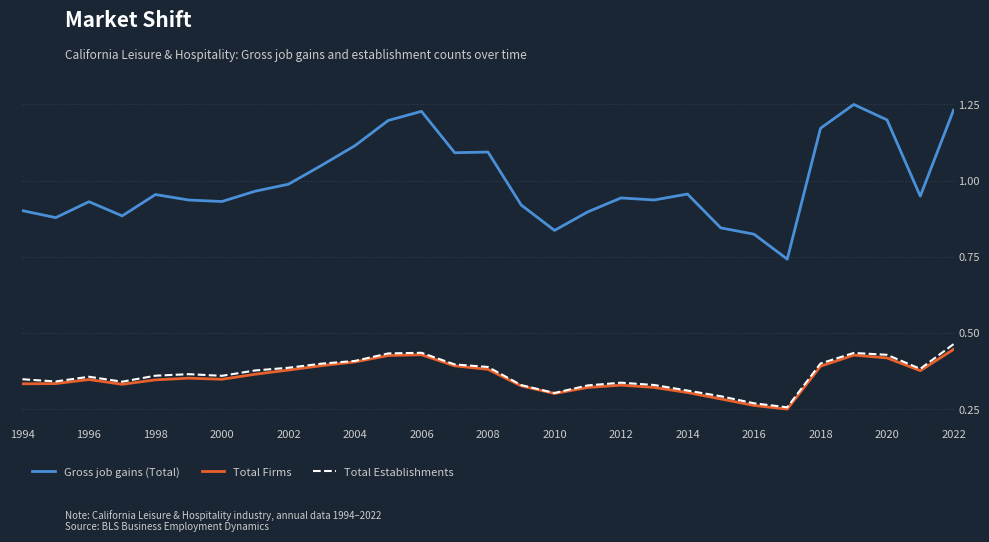

True or false: Total Firms and Gross job gains (Total) cross at least once.

False